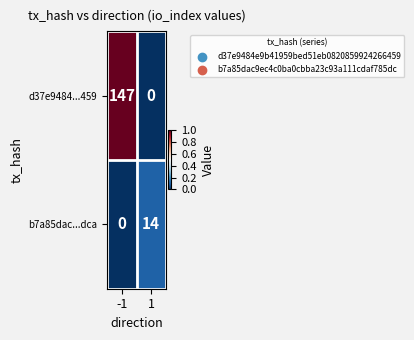

What is the total value across all series at 1?

14